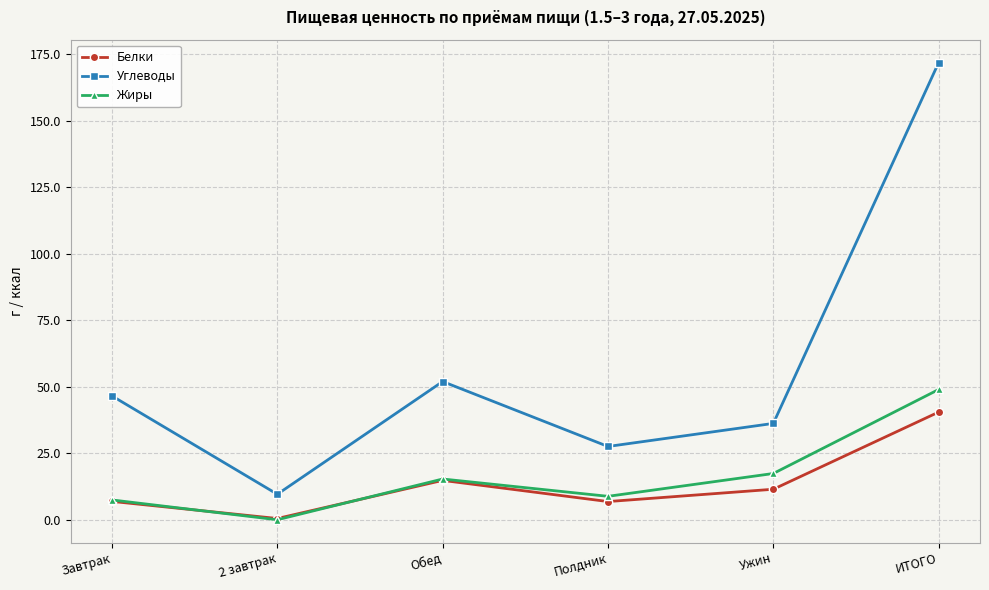

Is it true that Жиры equals 8.8 at Полдник?

True